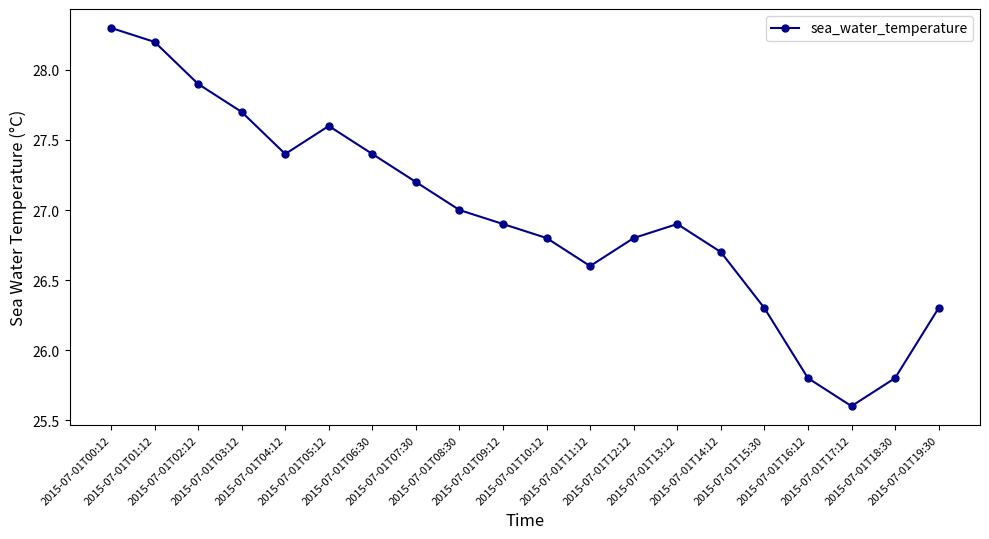

What is the sum of all values?

539.2